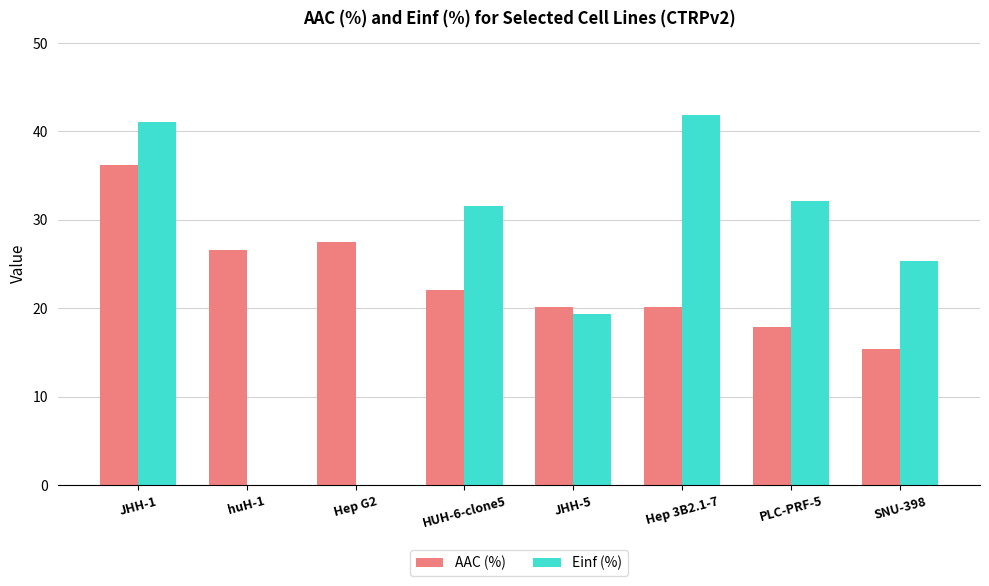

What is the sum of all AAC (%) values?

185.9